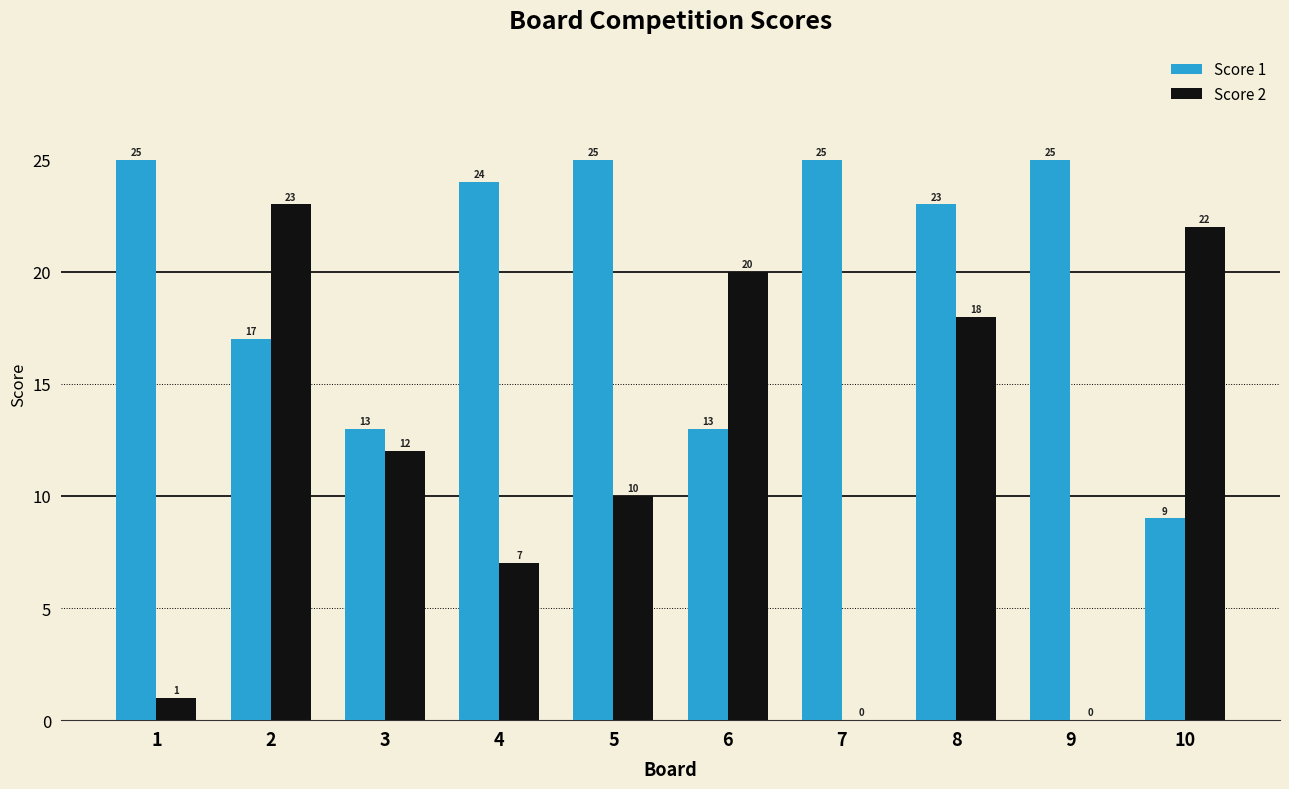

Between 3 and 5, which series saw the biggest shift?

Score 1